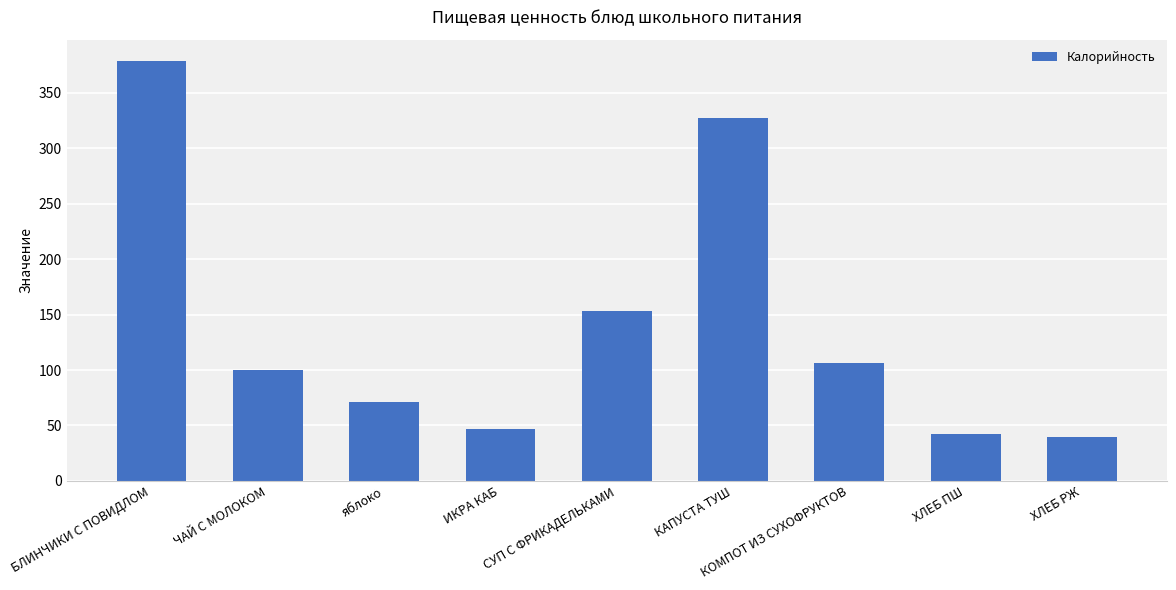

Reading left to right, extract all data points from this chart.

379	100	71	47	153	327	106	42	40